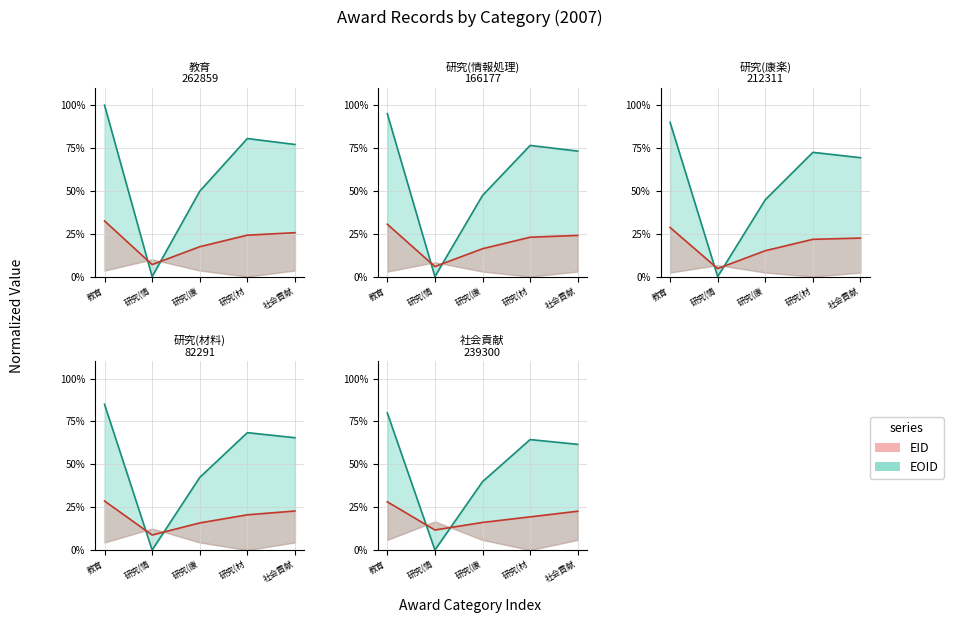

The EID line series shows 19.9 at 研究(情. True or false?

False